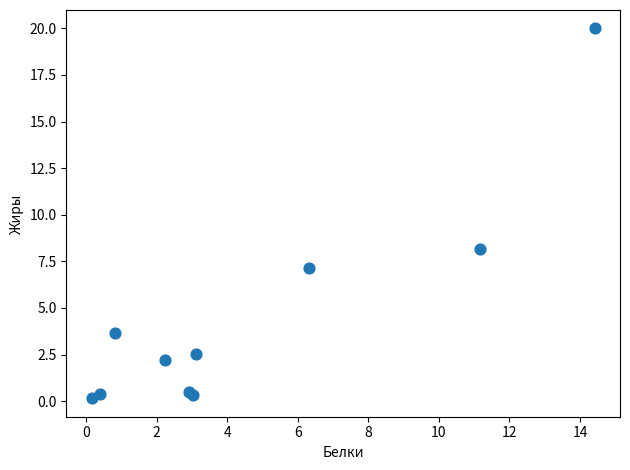

What Y value in the scatter plot is closest to 10?

8.1